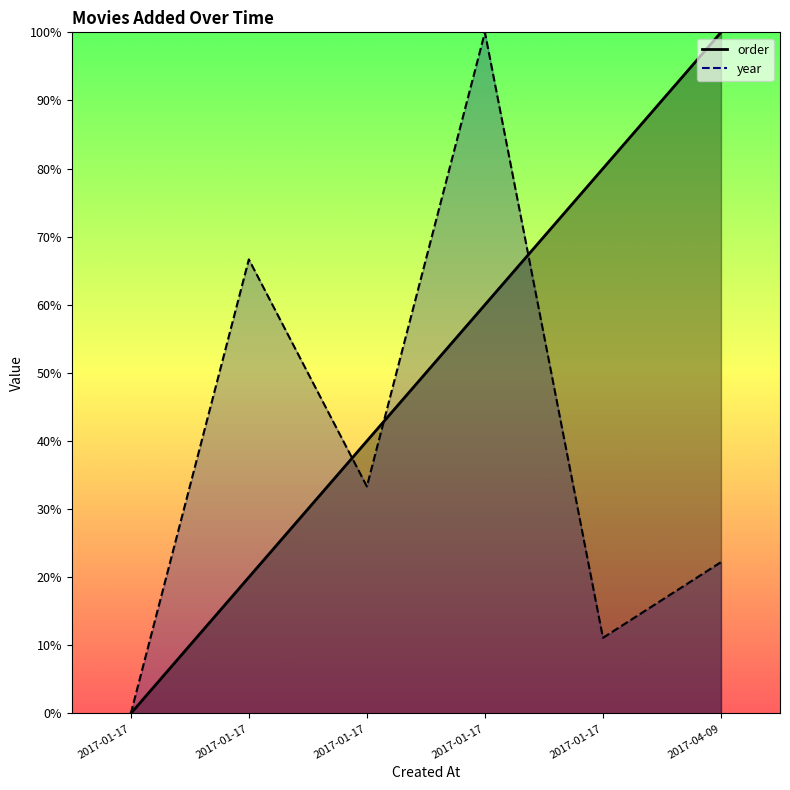

At which label is year closest to 0?

2017-01-17